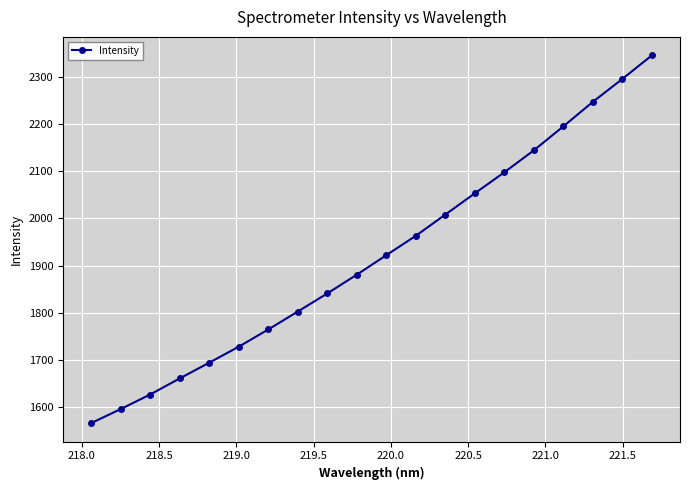

What is the average value?

1921.8